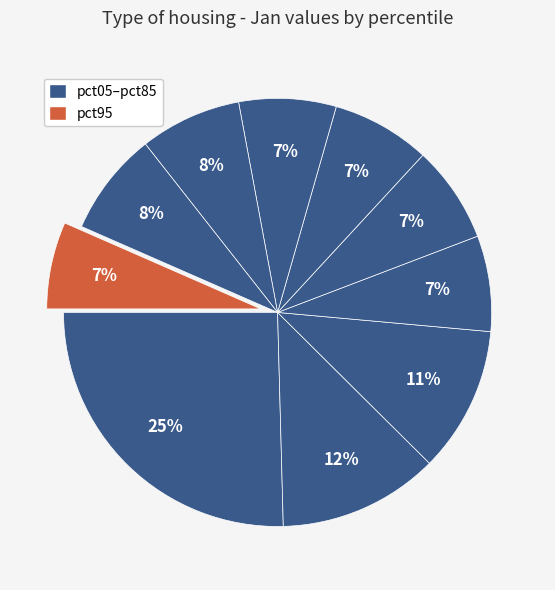

How many segments does this pie chart have?

10